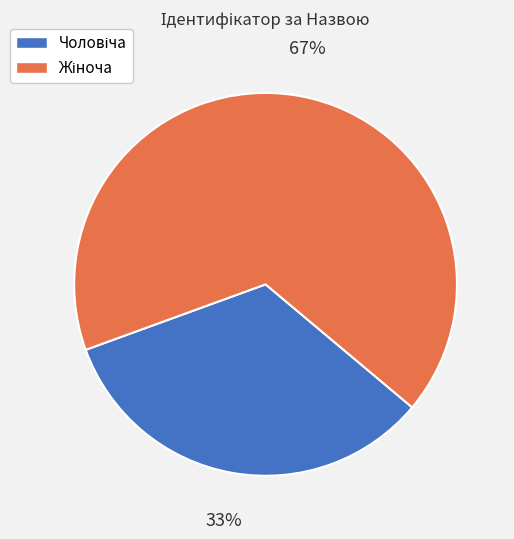

Is there any slice that represents more than half of the pie?

Yes